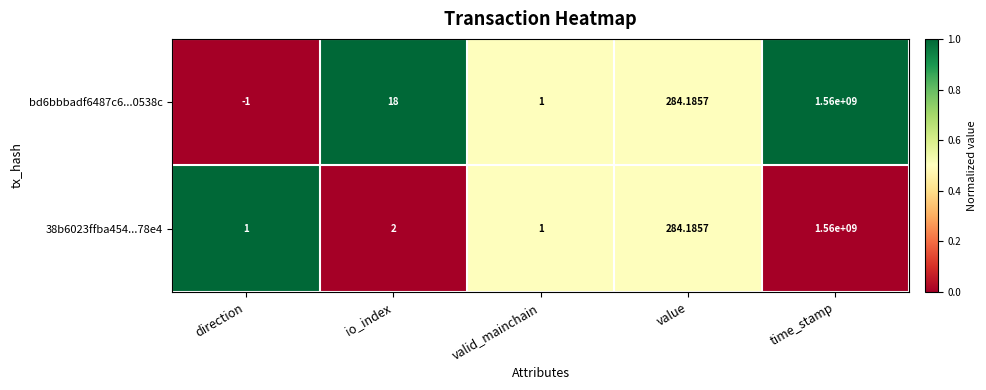

Count the number of categories in the chart.

5